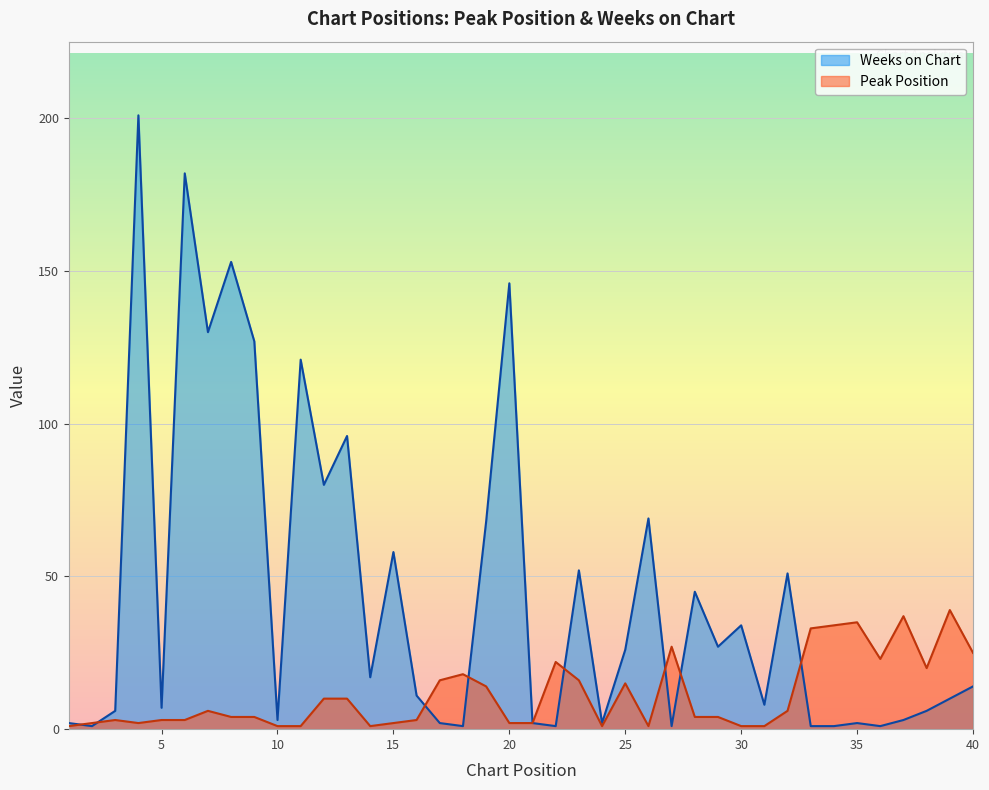

How many intersections are there between Peak Position and Weeks on Chart?

8